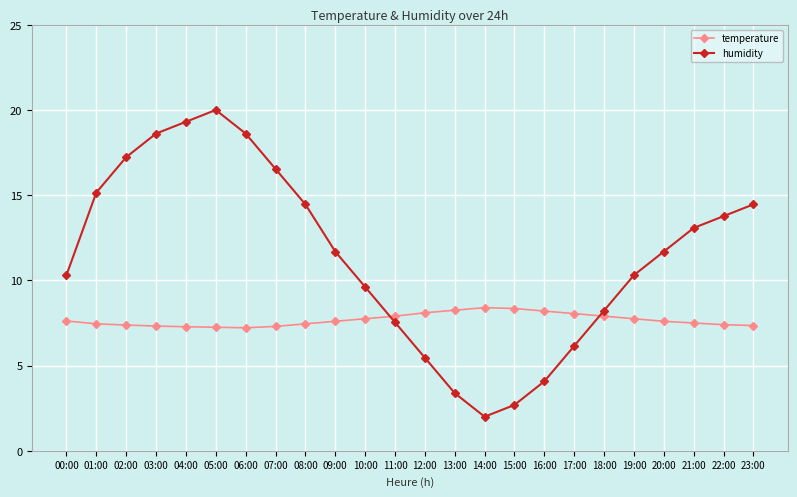

True or false: temperature has a value of 11.2 at 02:00.

False